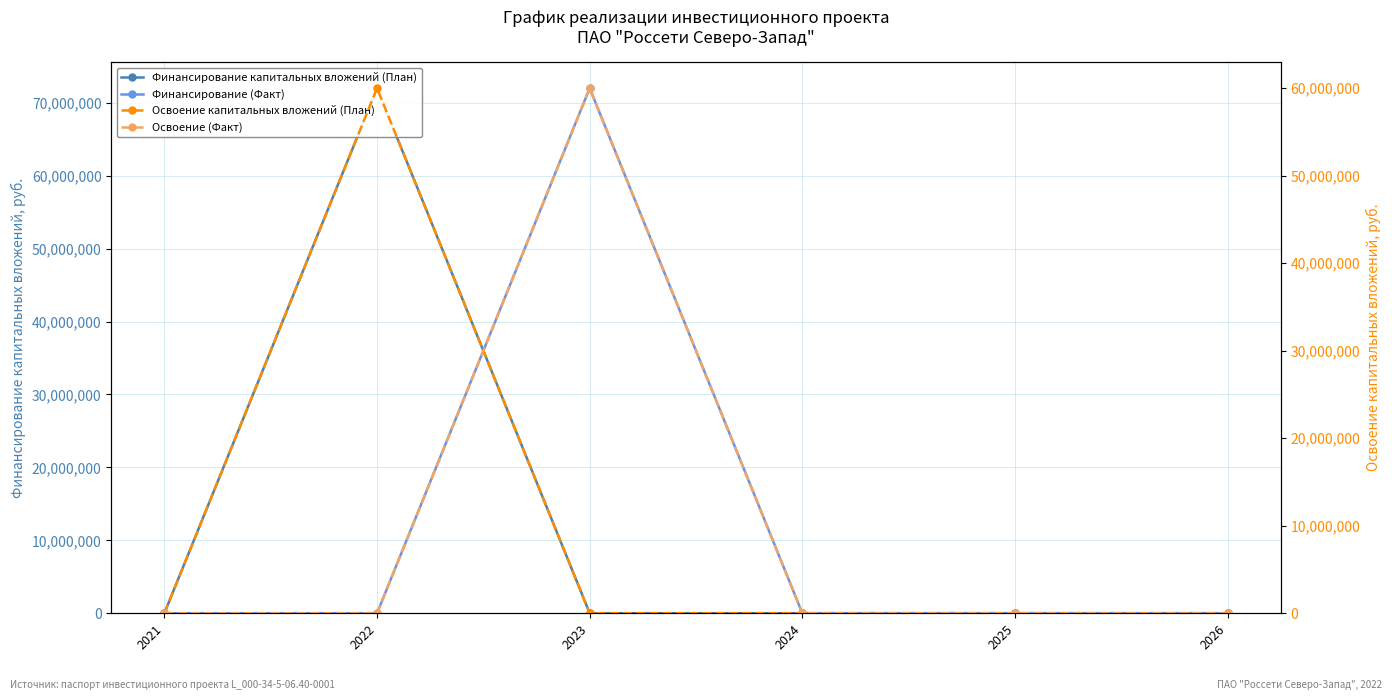

Reading left to right, extract all data points from this chart.

Финансирование капитальных вложений (План): 0	72000000	0	0	0	0
Финансирование (Факт): 0	0	72000000	0	0	0
Освоение капитальных вложений (План): 0	60000000	0	0	0	0
Освоение (Факт): 0	0	60000000	0	0	0